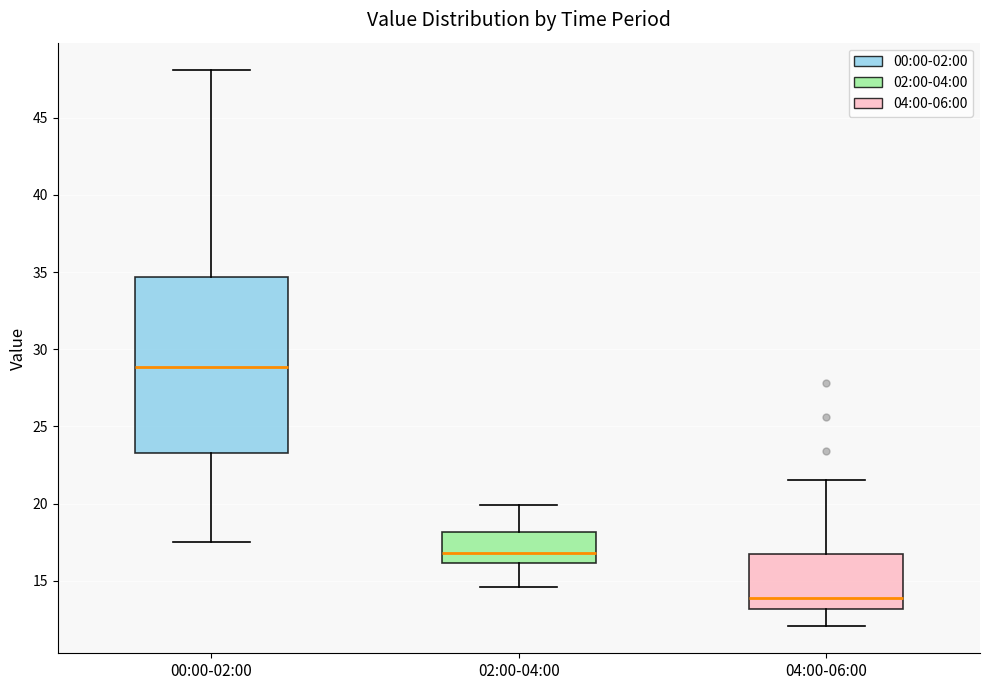

Where does the upper whisker of the box for 00:00-02:00 end on the y-axis? The values are not printed on the chart, so give them approximately, as read against the axis.

48.0